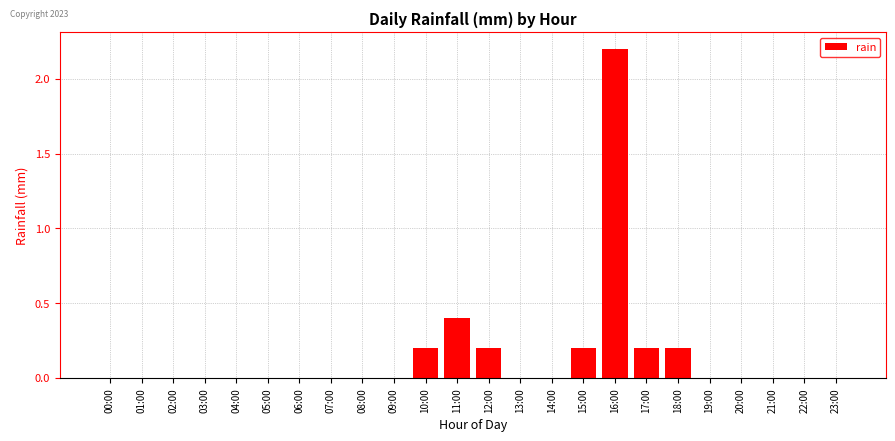

What is the sum of all values?

3.6